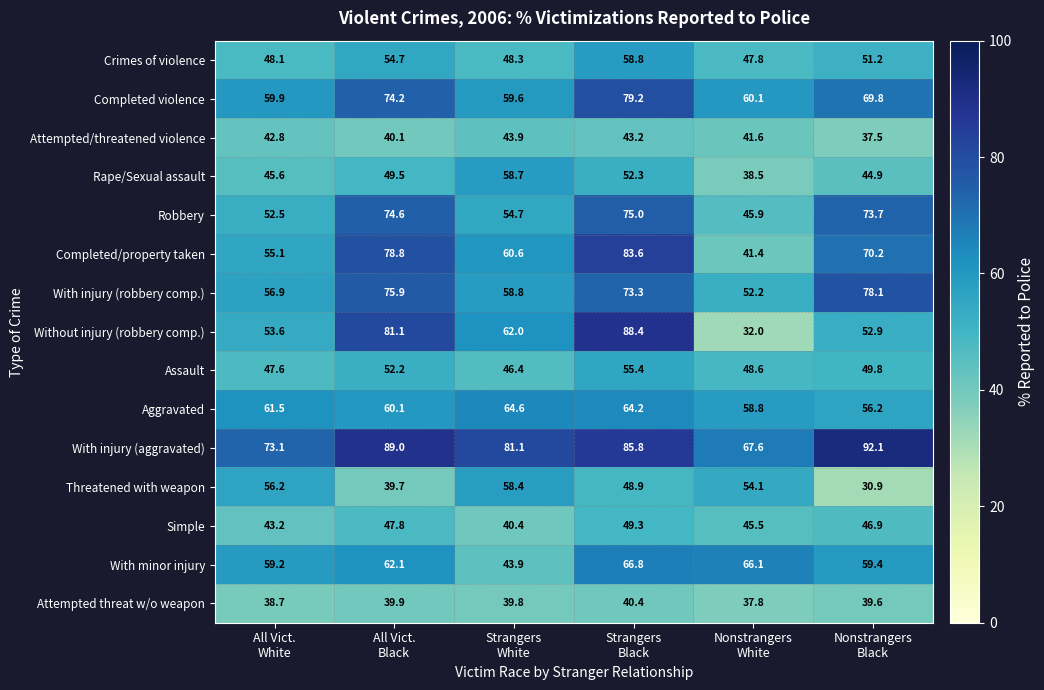

At how many categories does at least one series exceed 84?

3